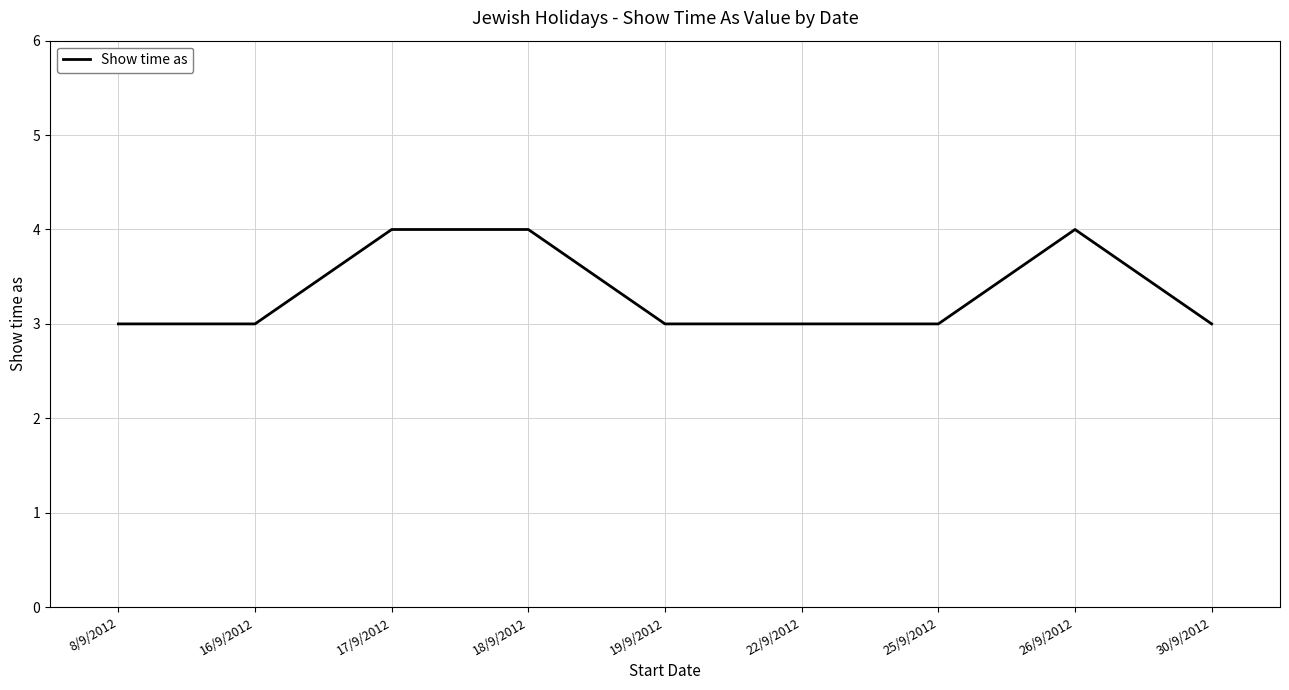

True or false: the data shows 2 at 17/9/2012.

False